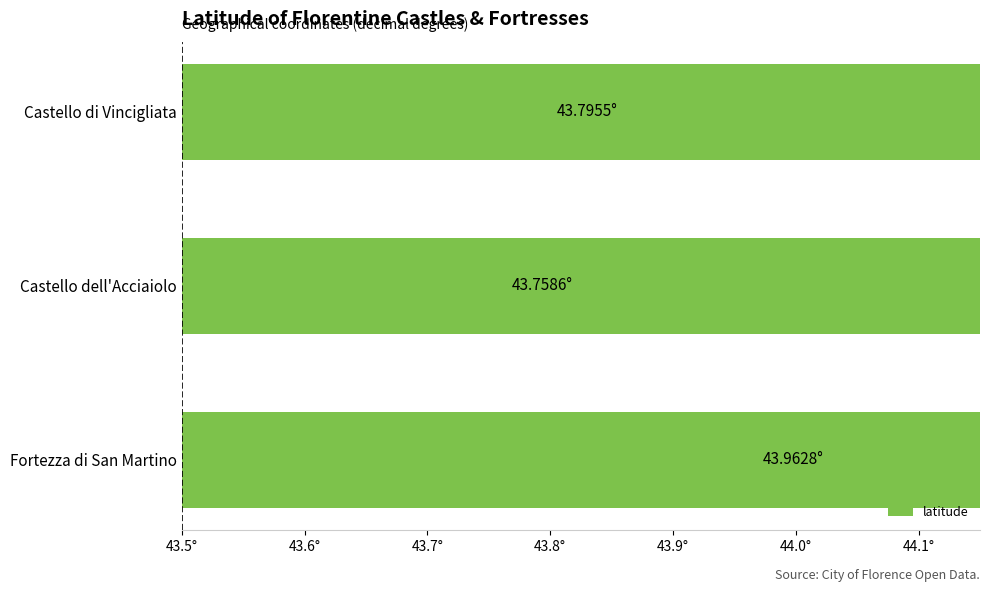

Count the values in the range 43 to 44.

3